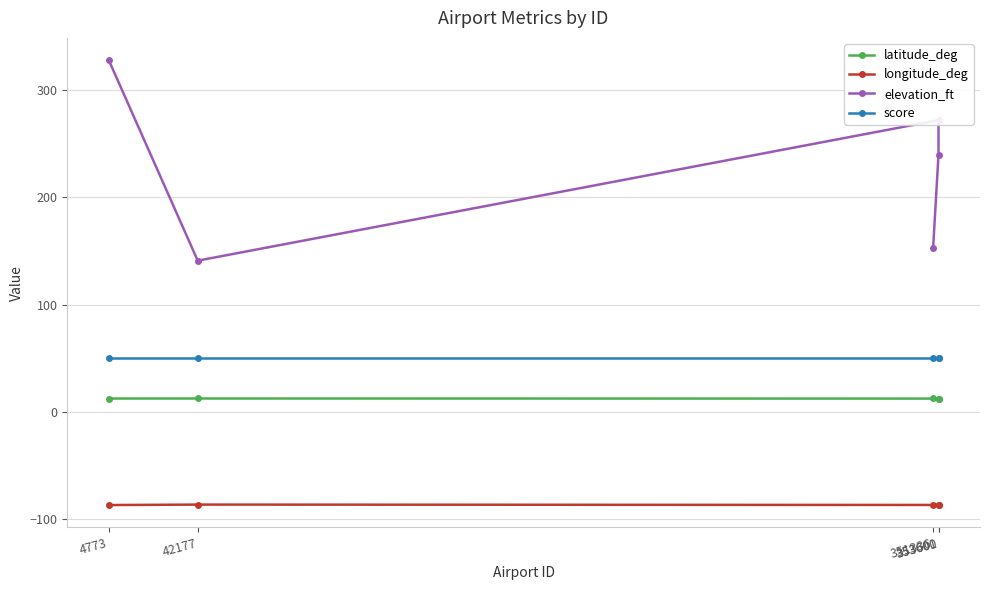

List the labels in order of score value, largest first.

4773, 42177, 353601, 353600, 351336